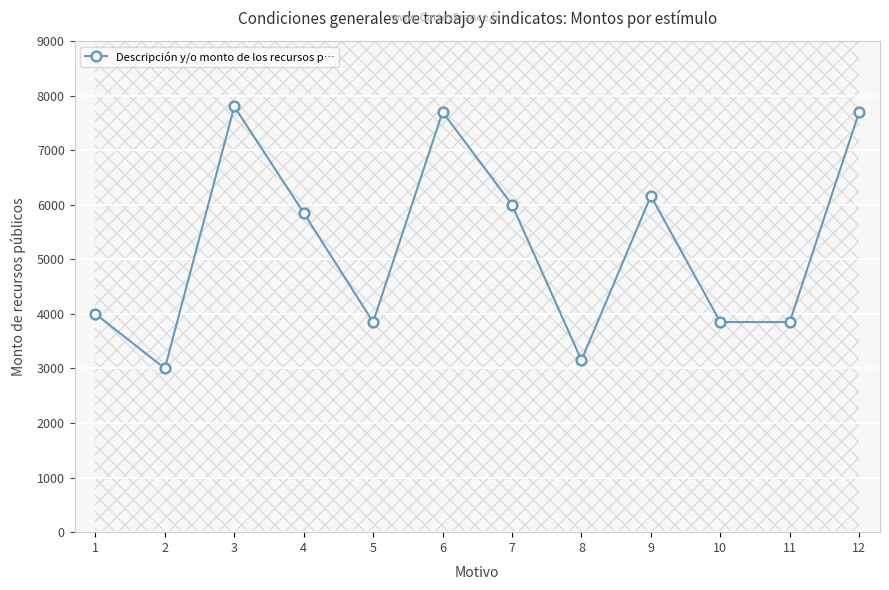

The chart shows a value of 4000 at 1. True or false?

True